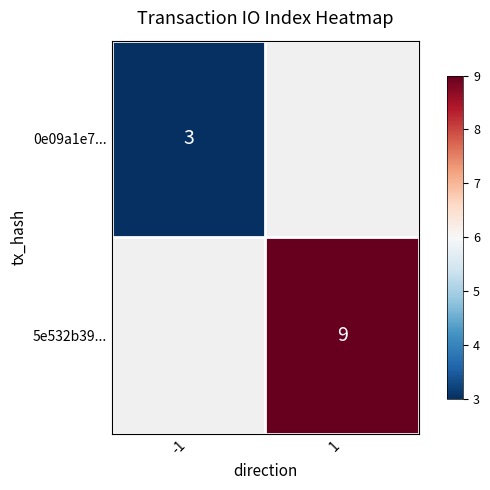

Is the value of 5e532b39... at 1 greater than the value of 0e09a1e7... at -1?

Yes